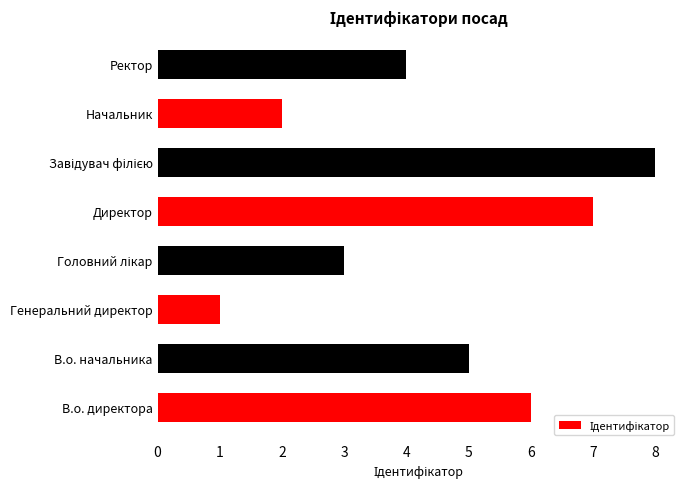

What is the smallest value displayed?

1